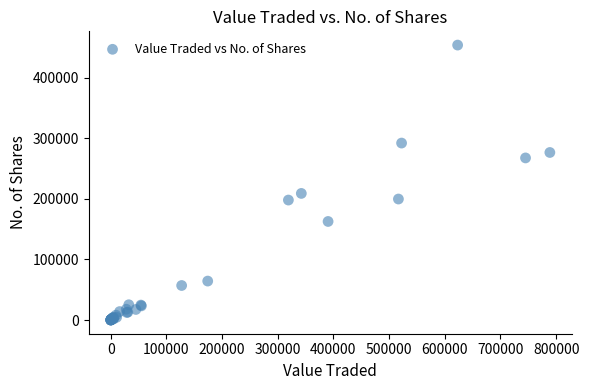

What Y value in the scatter plot is closest to 226902?

208922